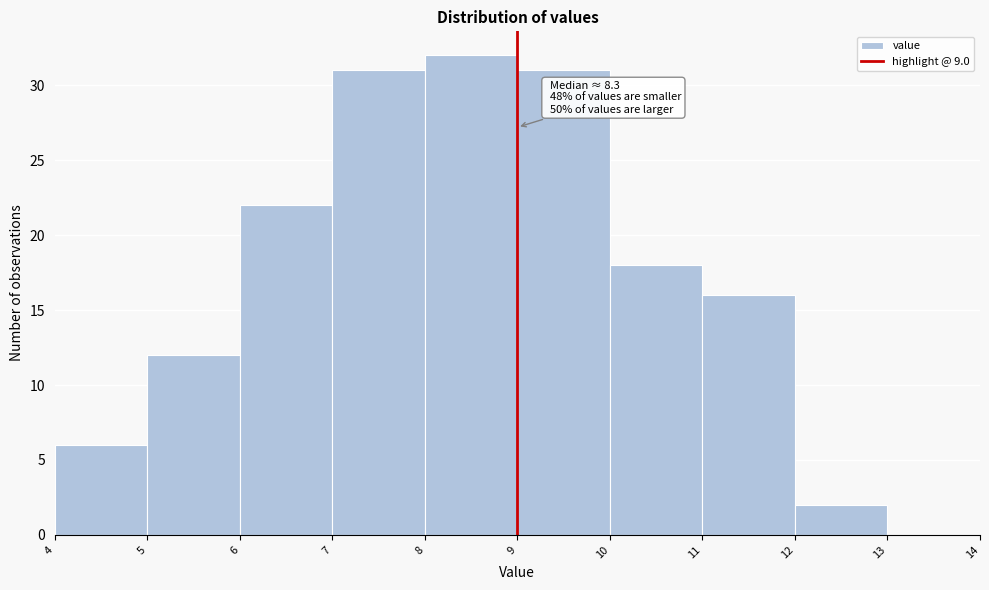

Over which range of the x-axis is the bar tallest?

8 to 9